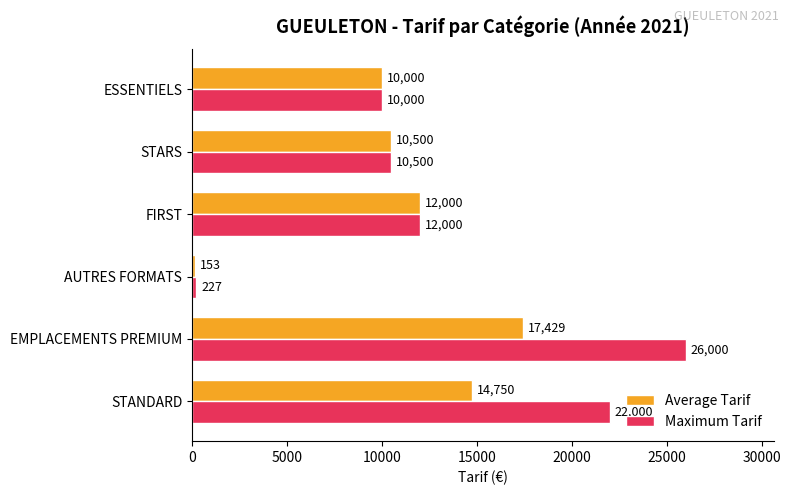

What is the sum of all Maximum Tarif values?

80727.0